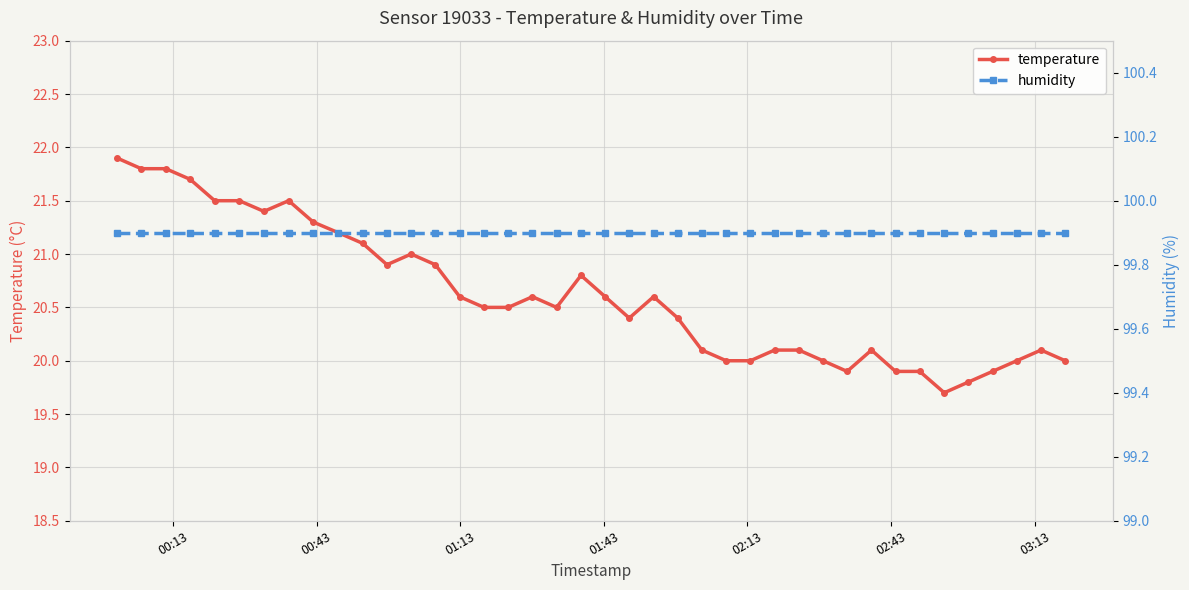

What is the value of the temperature point at the 6th from the left?

21.5